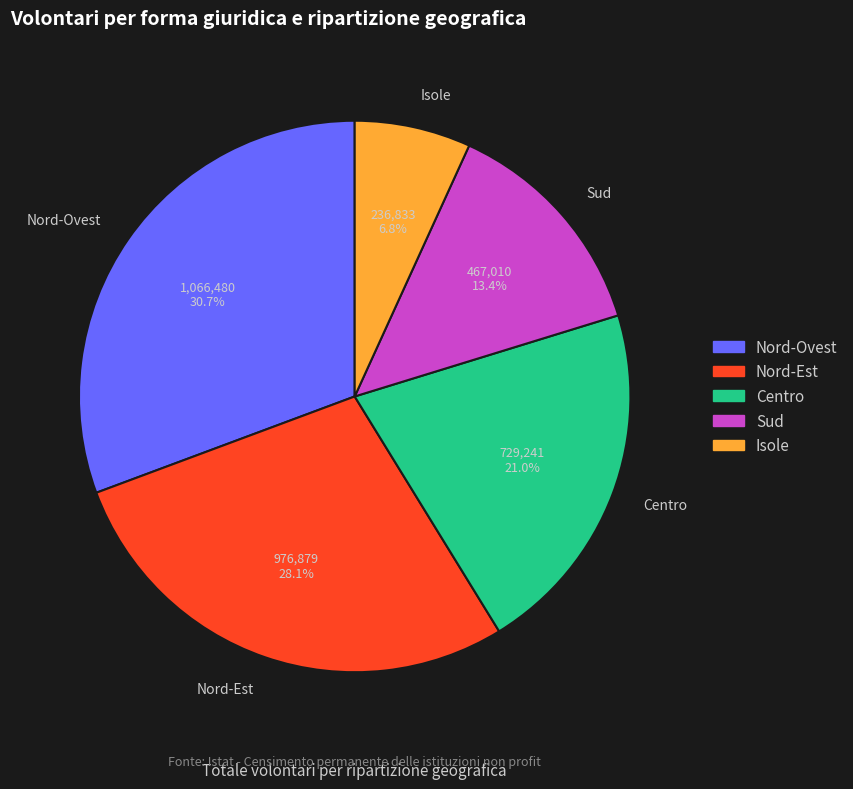

To the nearest percent, what percentage of the pie is Nord-Ovest?

31%